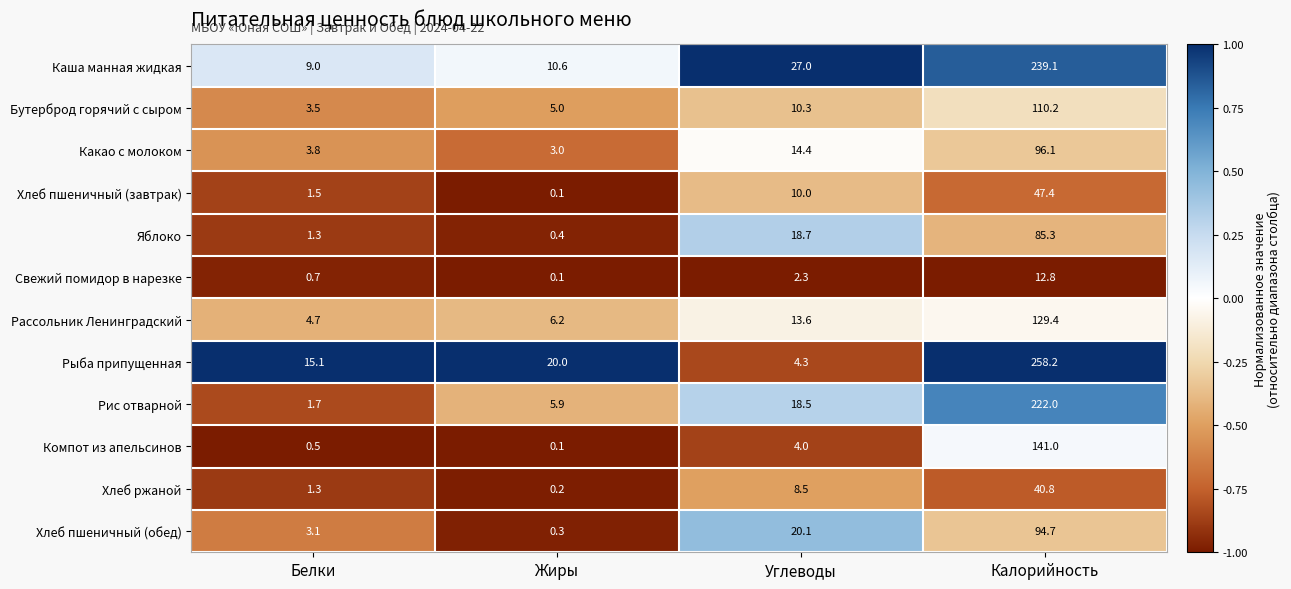

Which category has the highest value in the Рис отварной series?

Калорийность